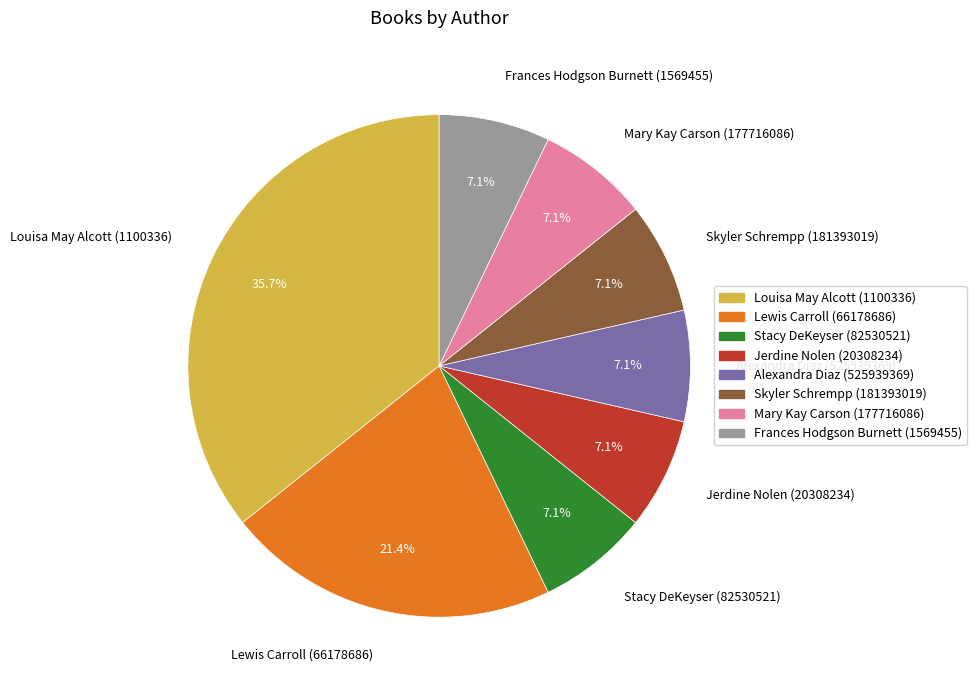

Count the number of slices in the pie.

8